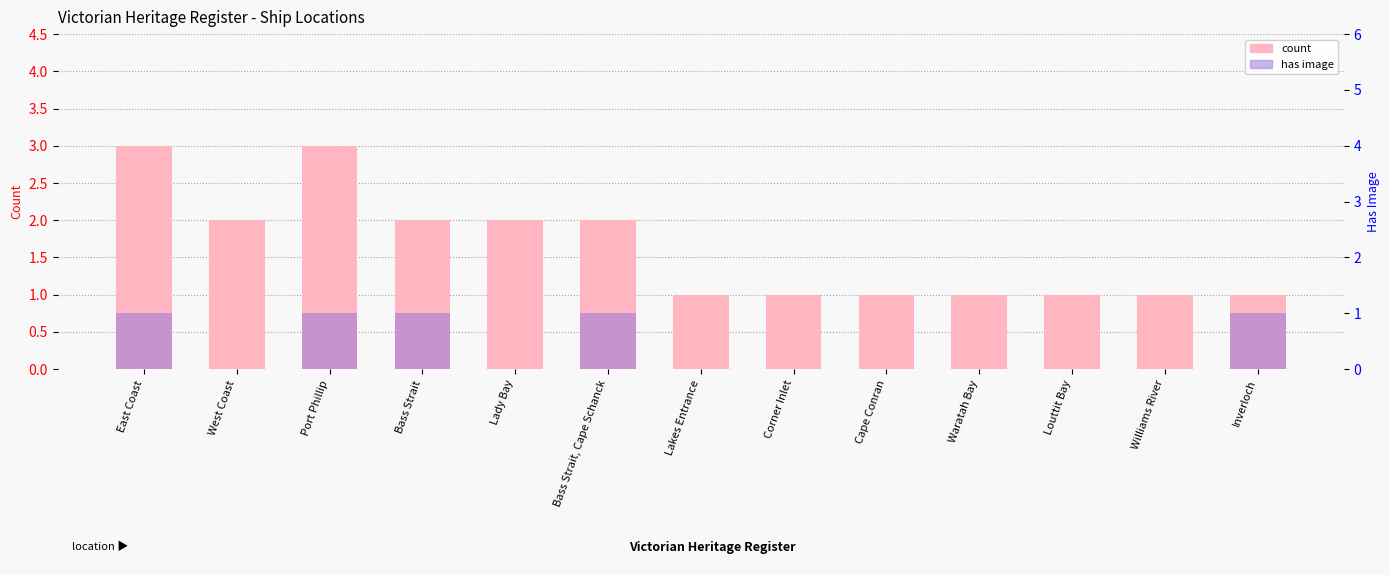

Rank the categories by has image value from lowest to highest.

West Coast, Lady Bay, Lakes Entrance, Corner Inlet, Cape Conran, Waratah Bay, Louttit Bay, Williams River, East Coast, Port Phillip, Bass Strait, Bass Strait, Cape Schanck, Inverloch